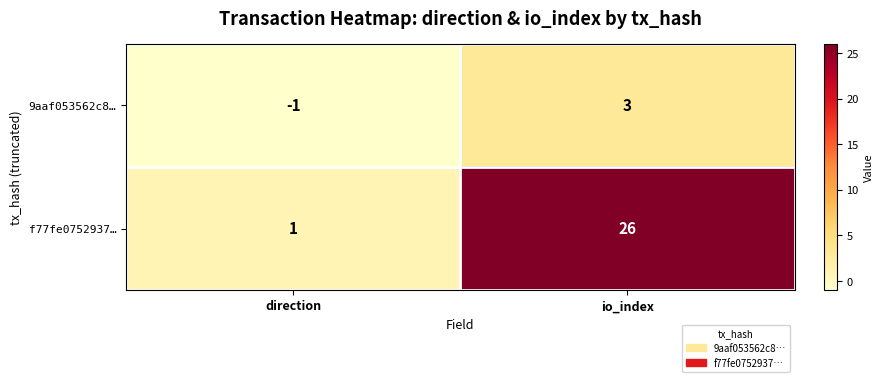

At which category does the chart reach its peak across all series?

io_index